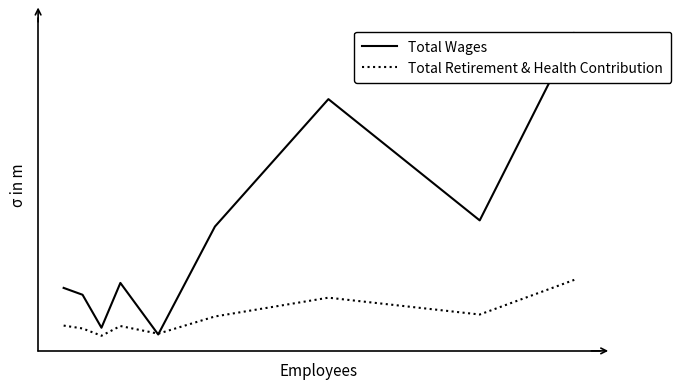

Is this an area chart (filled region under the line)?

No